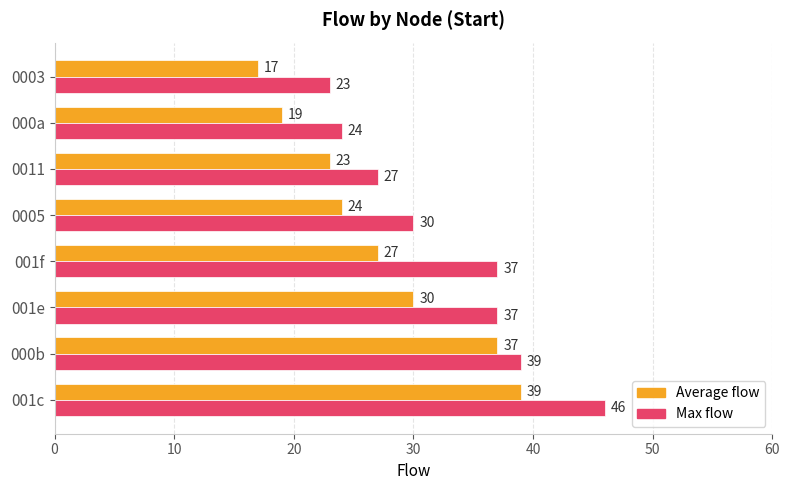

At which label does Average flow reach its minimum?

0003